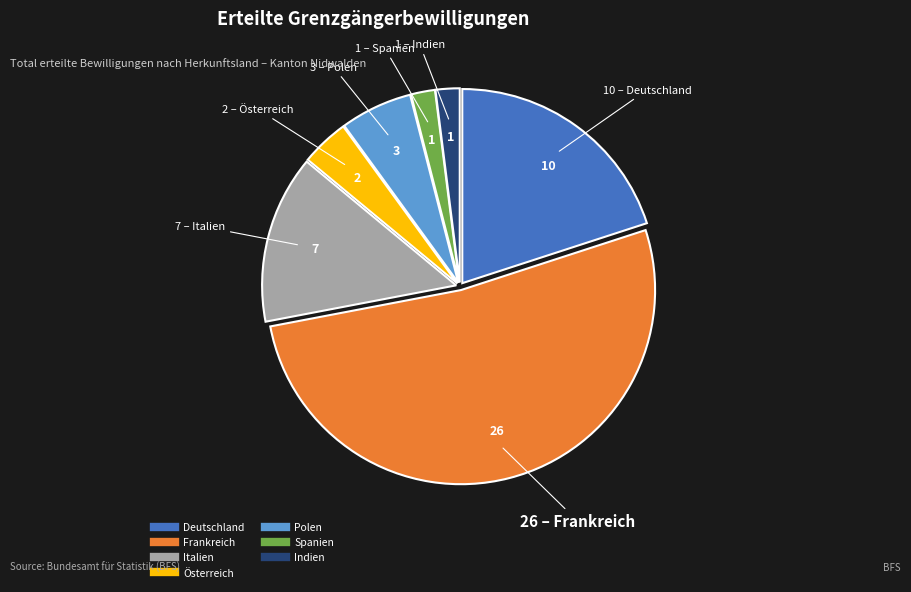

What is the ratio of the value at Polen to the value at Spanien?

3.0